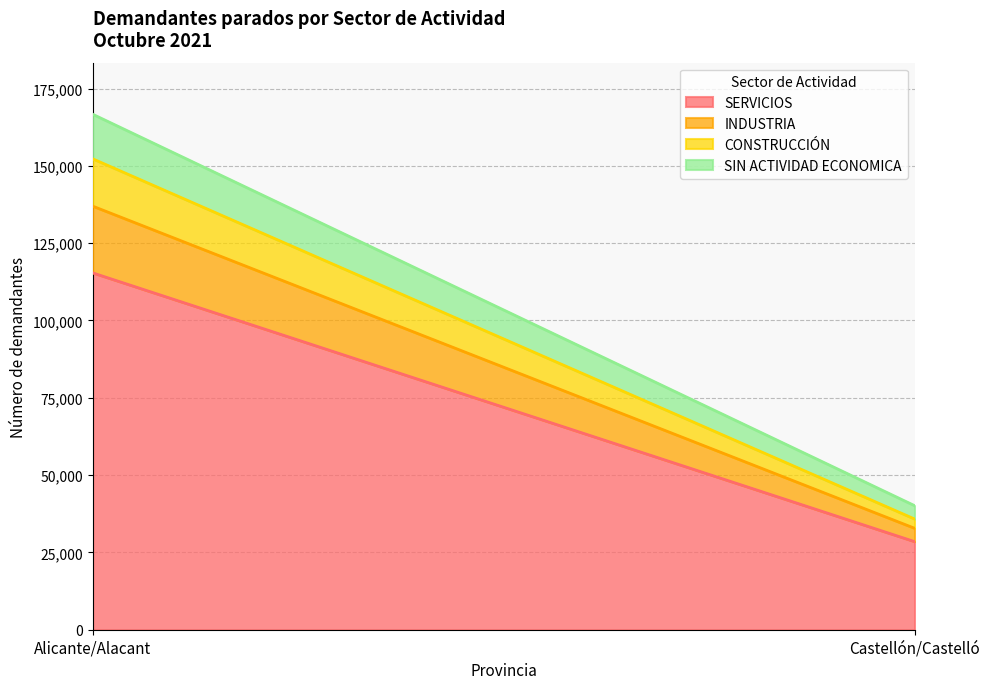

The SIN ACTIVIDAD ECONOMICA series shows 6670 at Castellón/Castelló. True or false?

False